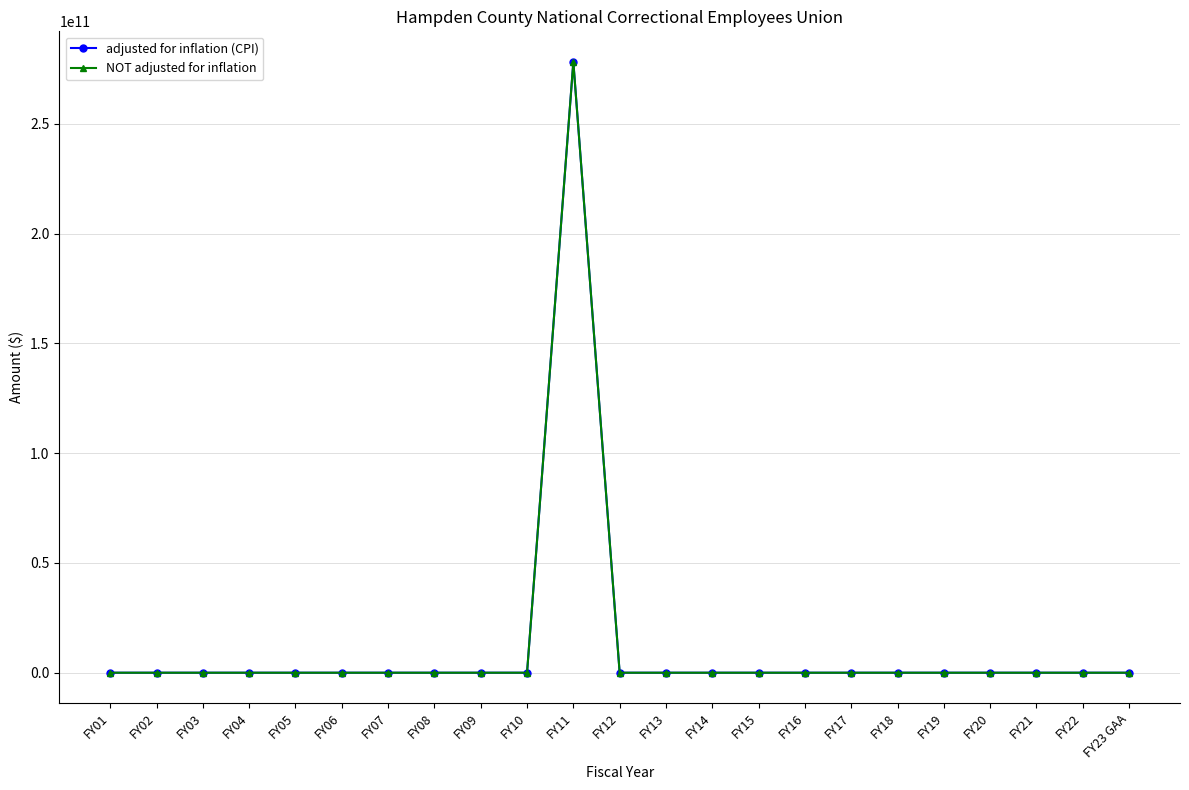

Which category has the lowest value across all series?

FY01